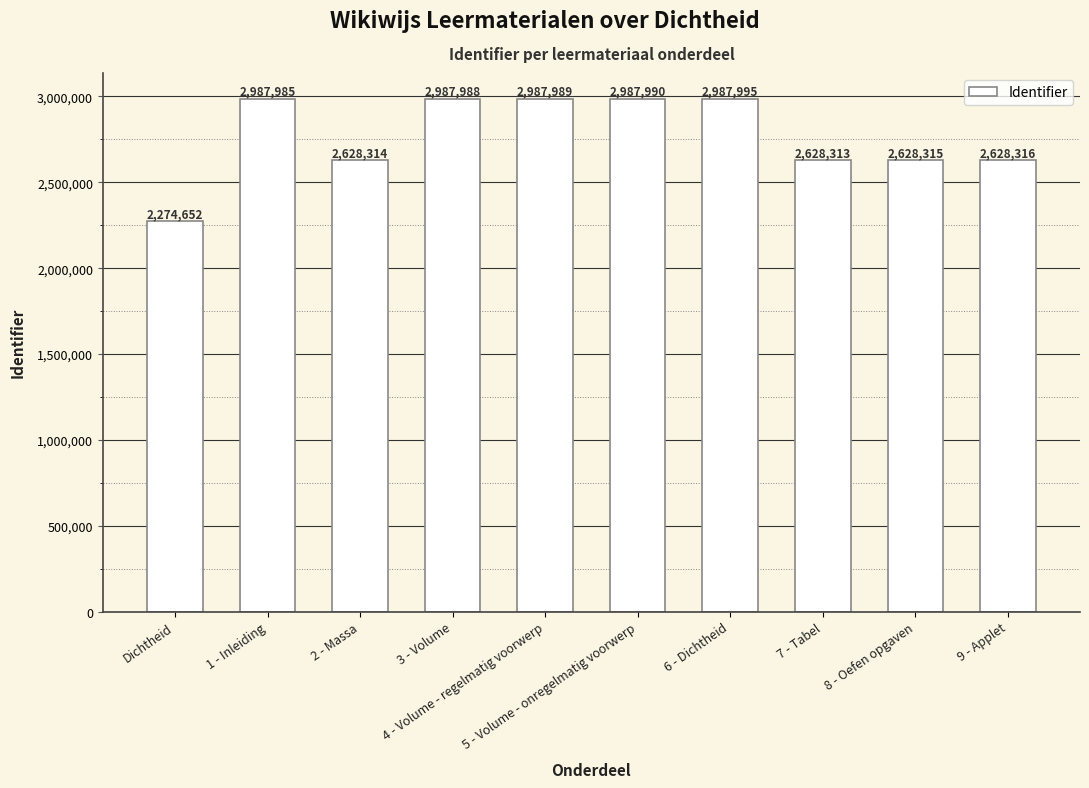

Which label corresponds to the smallest value in the chart?

Dichtheid